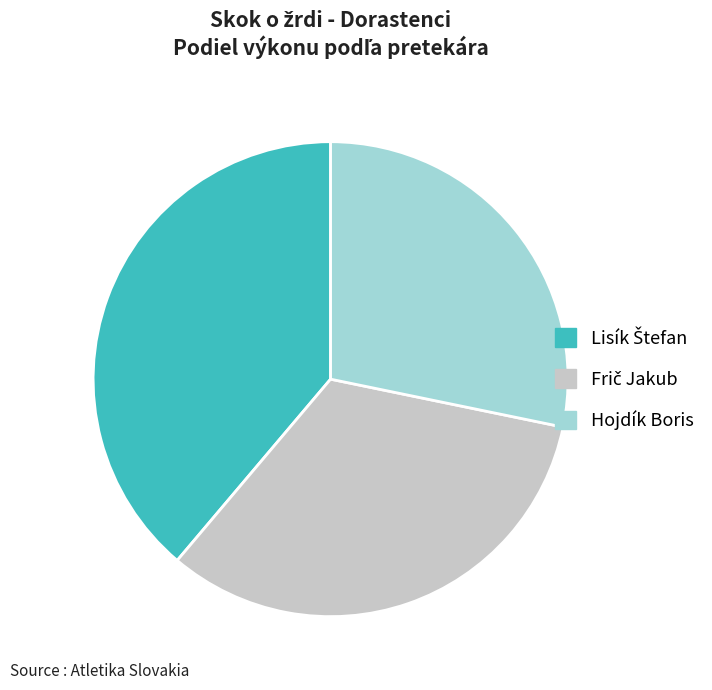

Is there a majority slice in this chart?

No